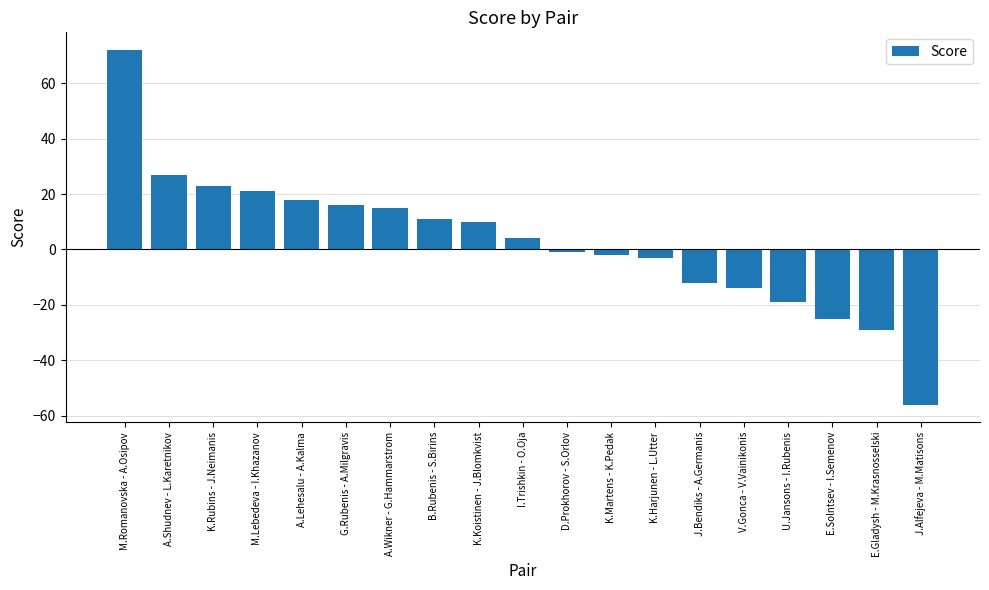

Reading left to right, what are all the values shown in this chart?

72	27	23	21	18	16	15	11	10	4	-1	-2	-3	-12	-14	-19	-25	-29	-56